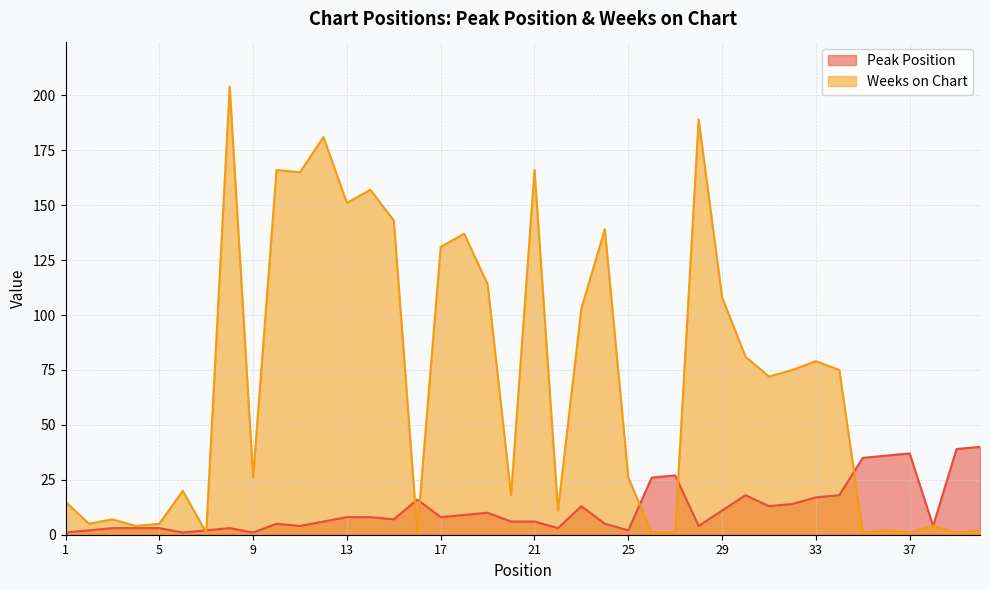

What is the spread (max minus min) of values at 27?

26